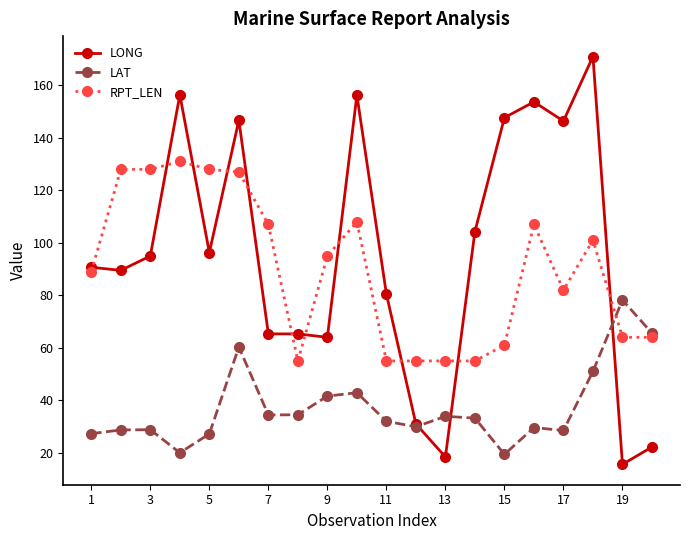

How many data points in LAT are above 33?

10